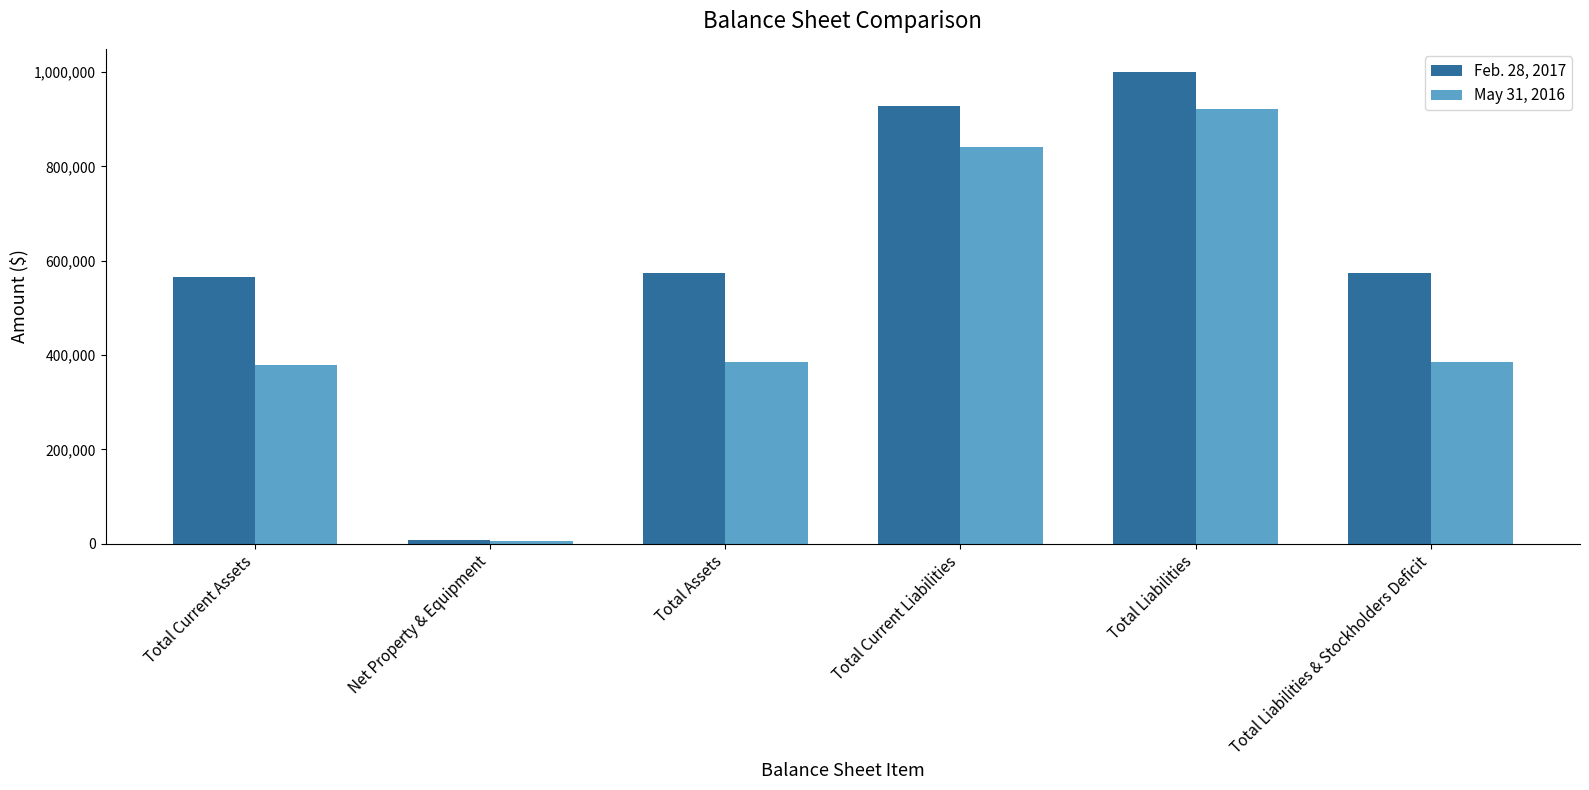

What is the minimum value shown in the chart?

5125